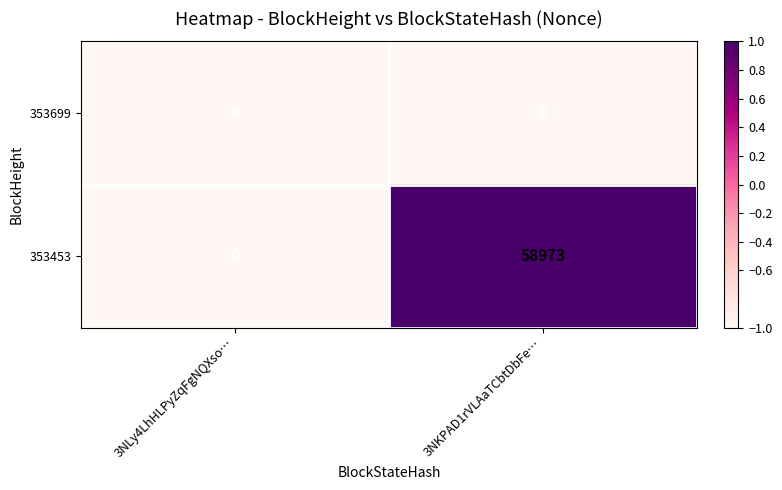

Between 3NLy4LhHLPyZqFgNQXso… and 3NKPAD1rVLAaTCbtDbFe…, which series saw the biggest shift?

353453